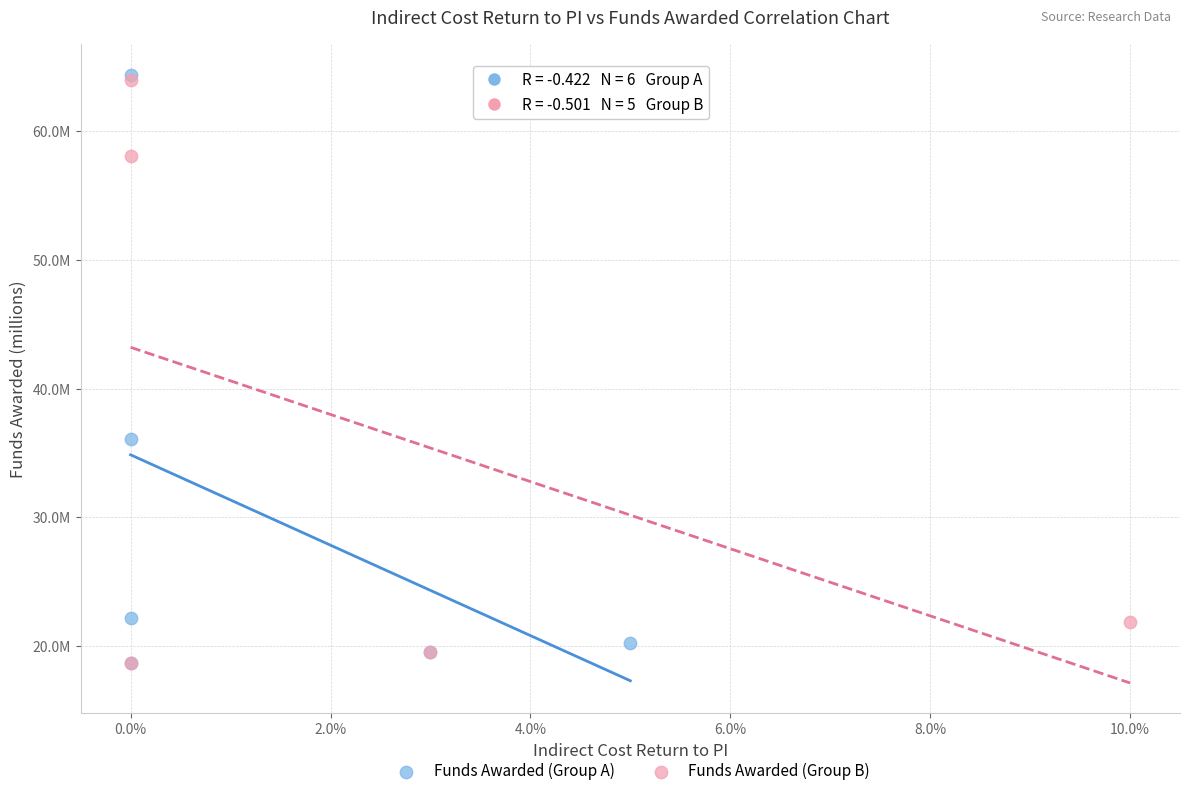

What are all the series names shown in the legend?

Funds Awarded (Group A), Funds Awarded (Group B)